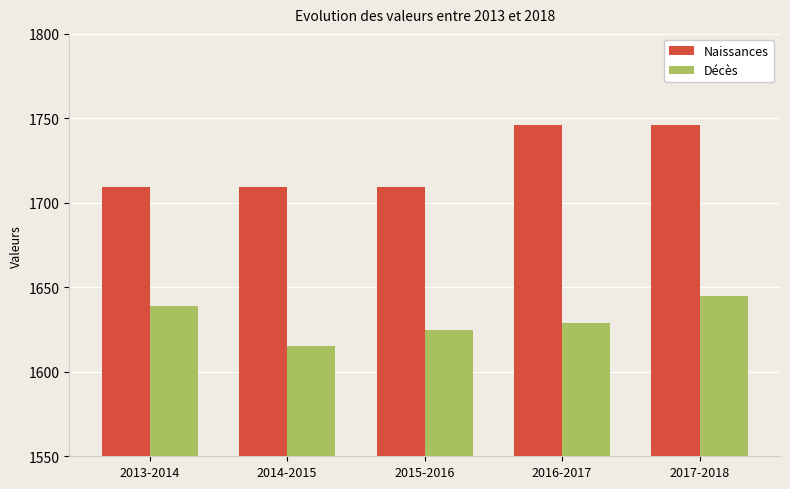

Which series changed the most between 2015-2016 and 2016-2017?

Naissances